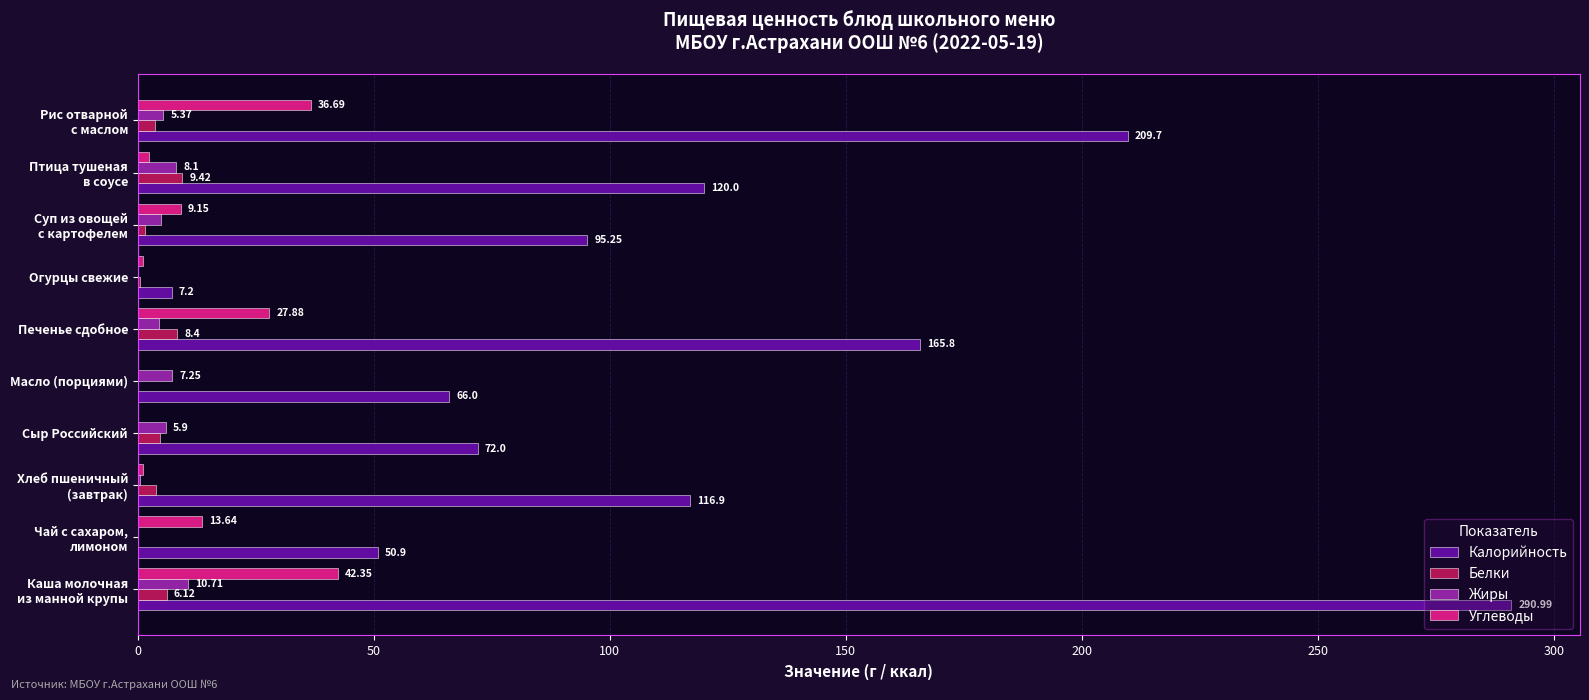

Which series has the largest total across all categories?

Калорийность